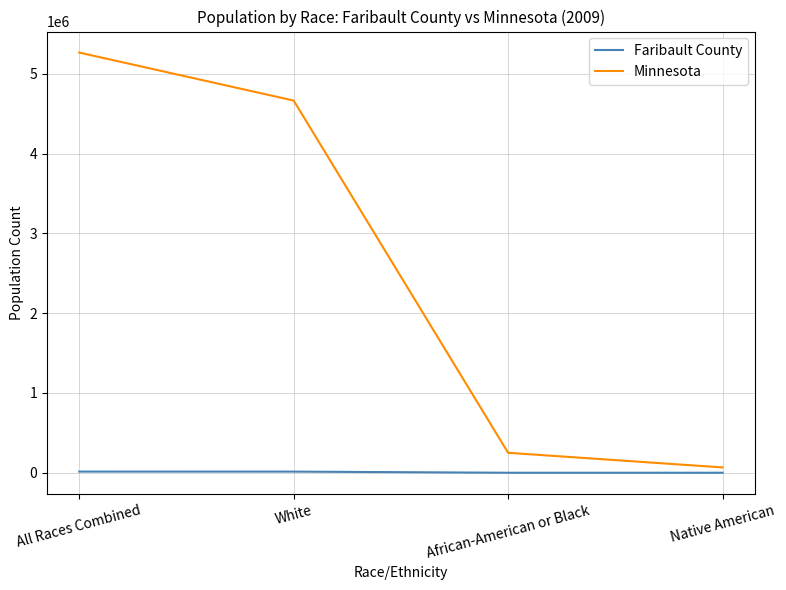

Read the Faribault County value at All Races Combined, to the nearest 50.

14500